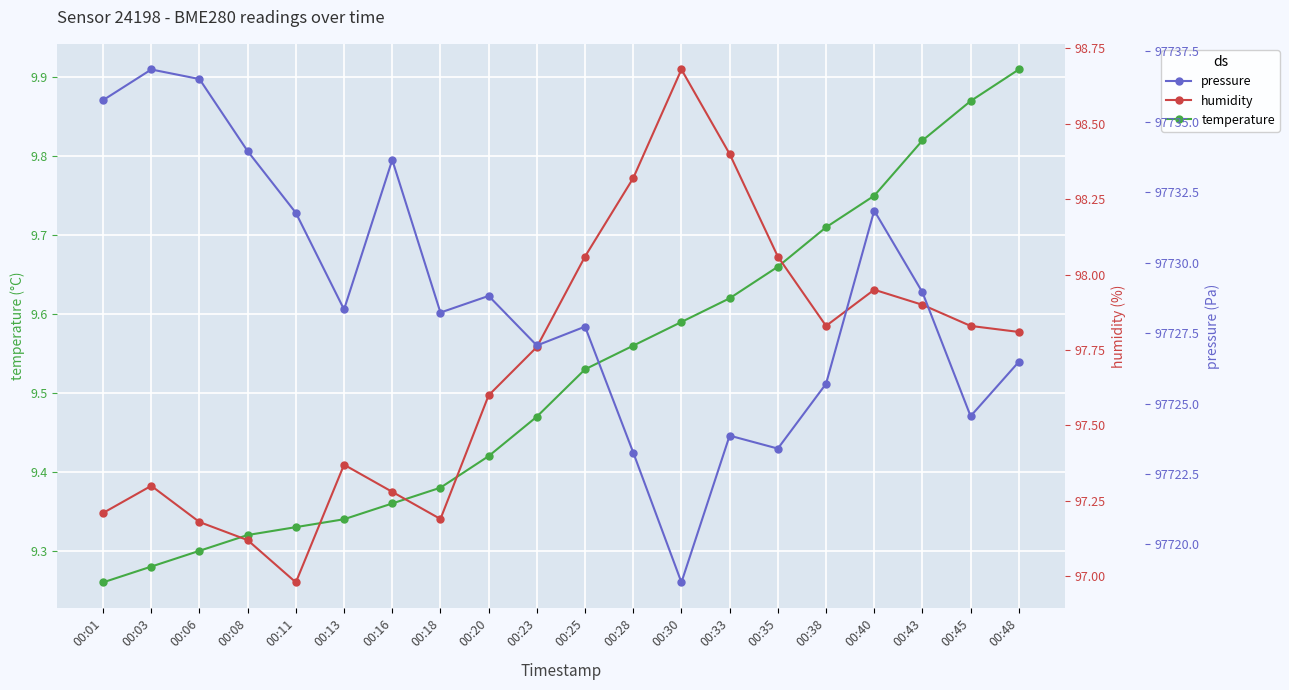

Reading left to right, extract all data points from this chart.

temperature: 9.3	9.3	9.3	9.3	9.3	9.3	9.4	9.4	9.4	9.5	9.5	9.6	9.6	9.6	9.7	9.7	9.8	9.8	9.9	9.9
humidity: 97.2	97.3	97.2	97.1	97.0	97.4	97.3	97.2	97.6	97.8	98.1	98.3	98.7	98.4	98.1	97.8	98.0	97.9	97.8	97.8
pressure: 97735.8	97736.9	97736.5	97734.0	97731.8	97728.3	97733.6	97728.2	97728.8	97727.1	97727.7	97723.3	97718.6	97723.9	97723.4	97725.7	97731.9	97728.9	97724.6	97726.5